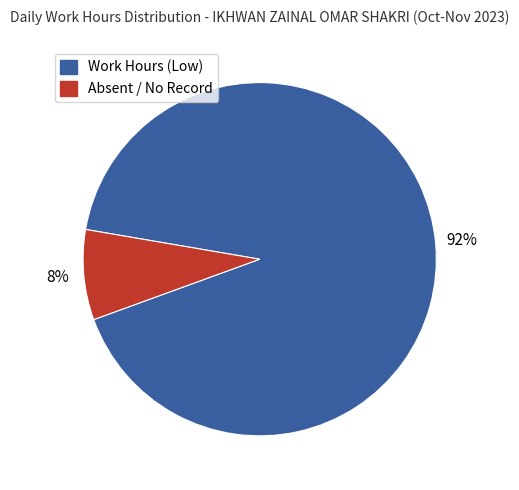

To the nearest percent, what is the average slice percentage?

50%